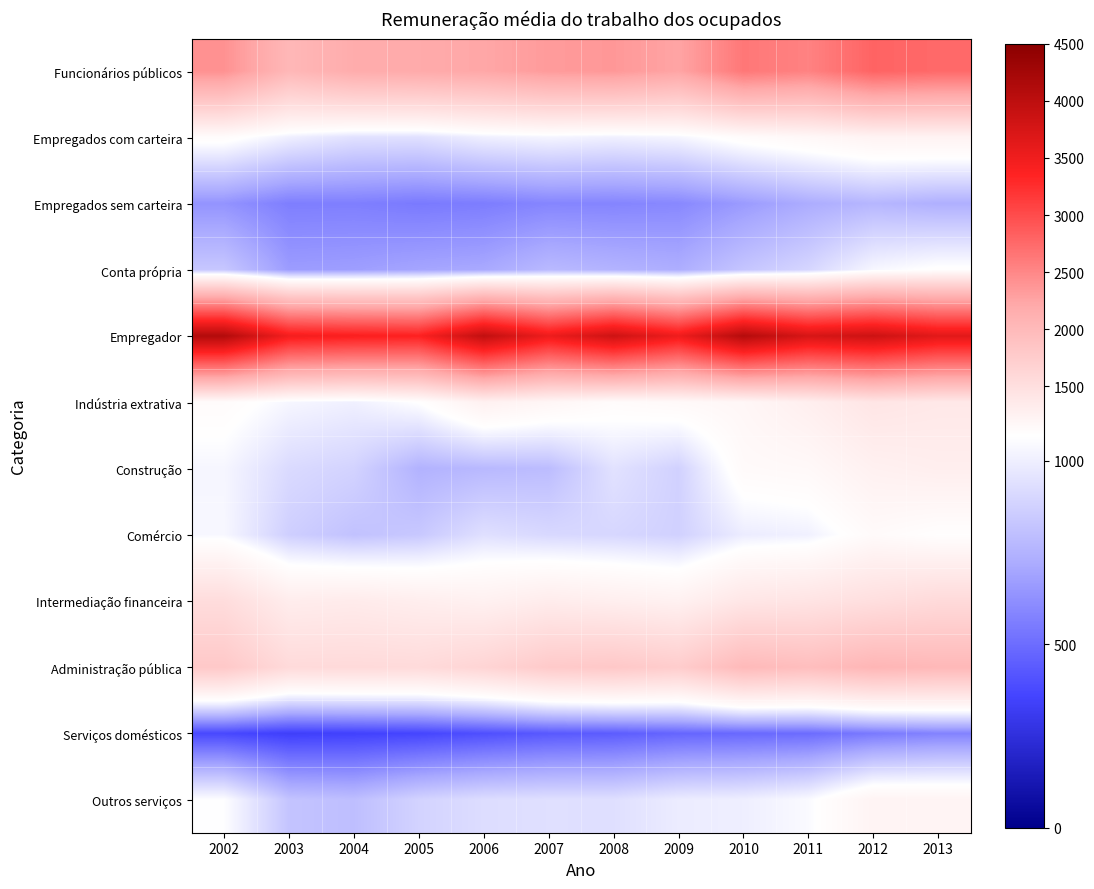

At which category does the chart reach its peak across all series?

2002